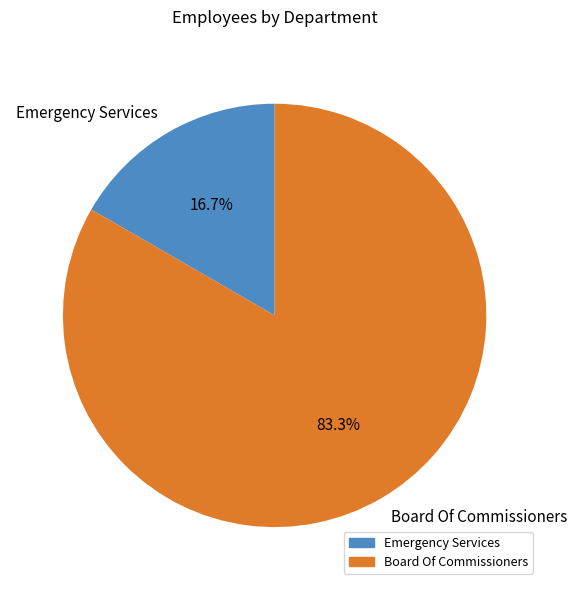

Count the number of slices in the pie.

2